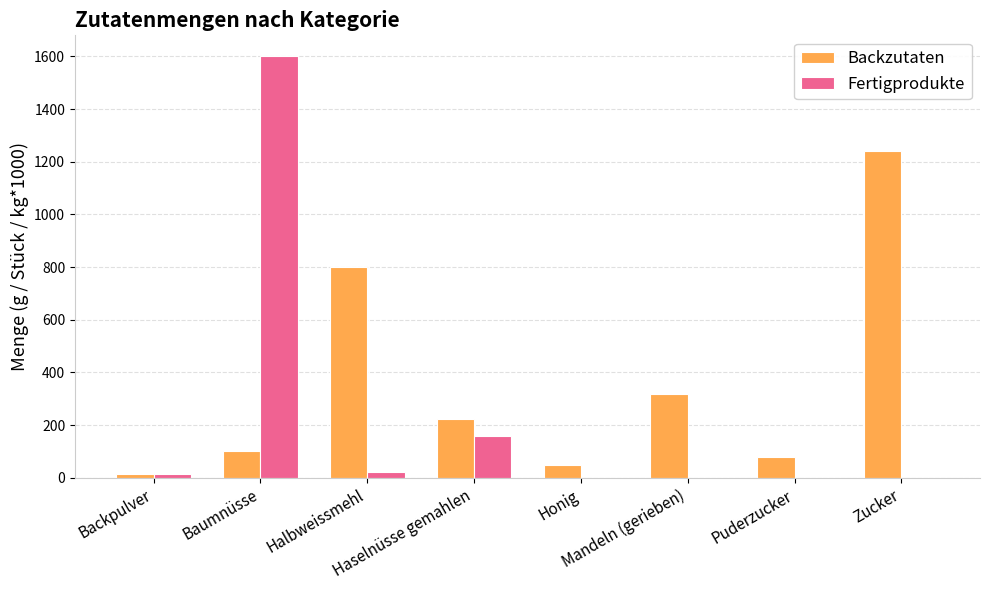

How many data points in Fertigprodukte are above 12?

4